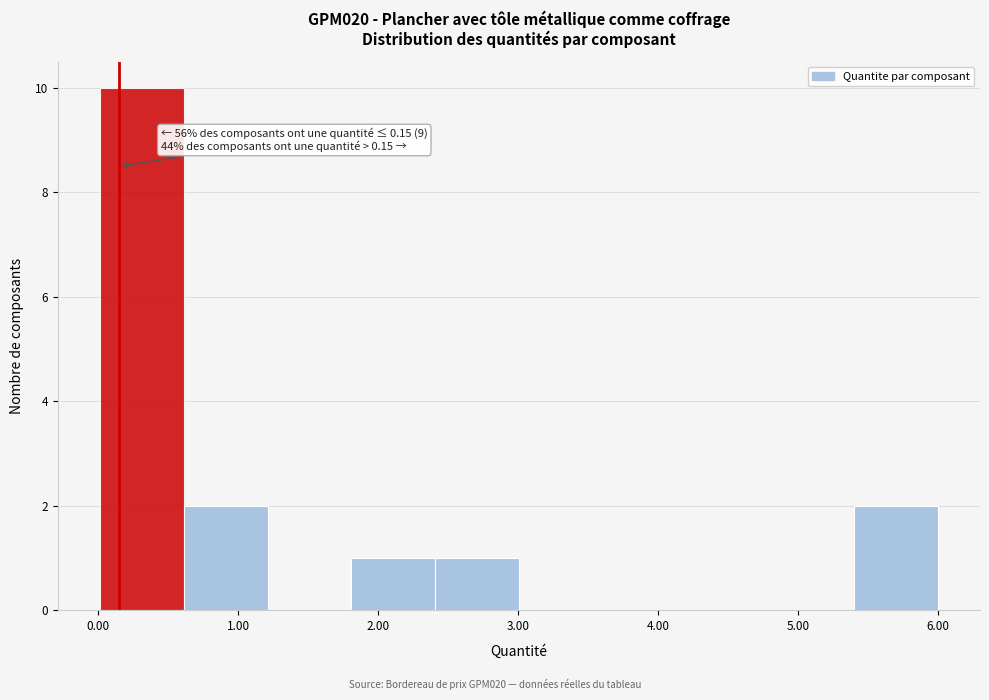

Over which range of the x-axis is the bar tallest?

0.0 to 0.6